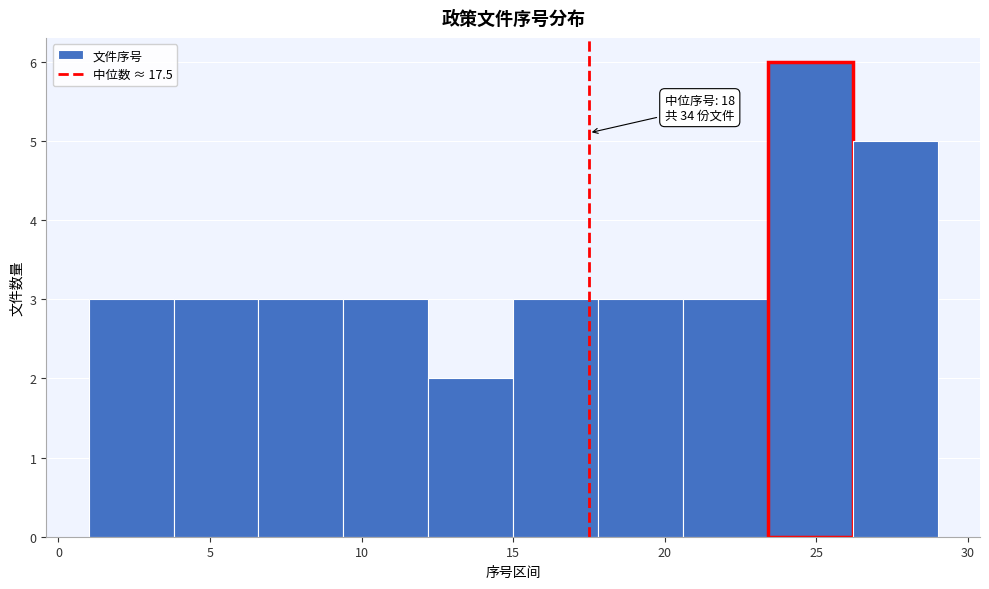

Which range on the x-axis has the tallest bar?

23.4 to 26.2